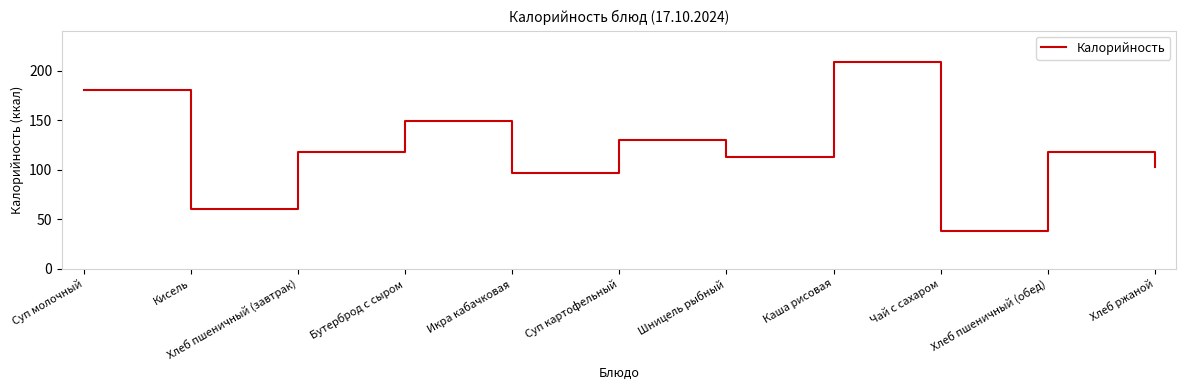

Reading left to right, transcribe all the data shown in this chart.

Суп молочный=180.0	Кисель=60.0	Хлеб пшеничный (завтрак)=118.0	Бутерброд с сыром=149.0	Икра кабачковая=97.0	Суп картофельный=130.2	Шницель рыбный=112.8	Каша рисовая=209.0	Чай с сахаром=38.0	Хлеб пшеничный (обед)=118.0	Хлеб ржаной=103.0